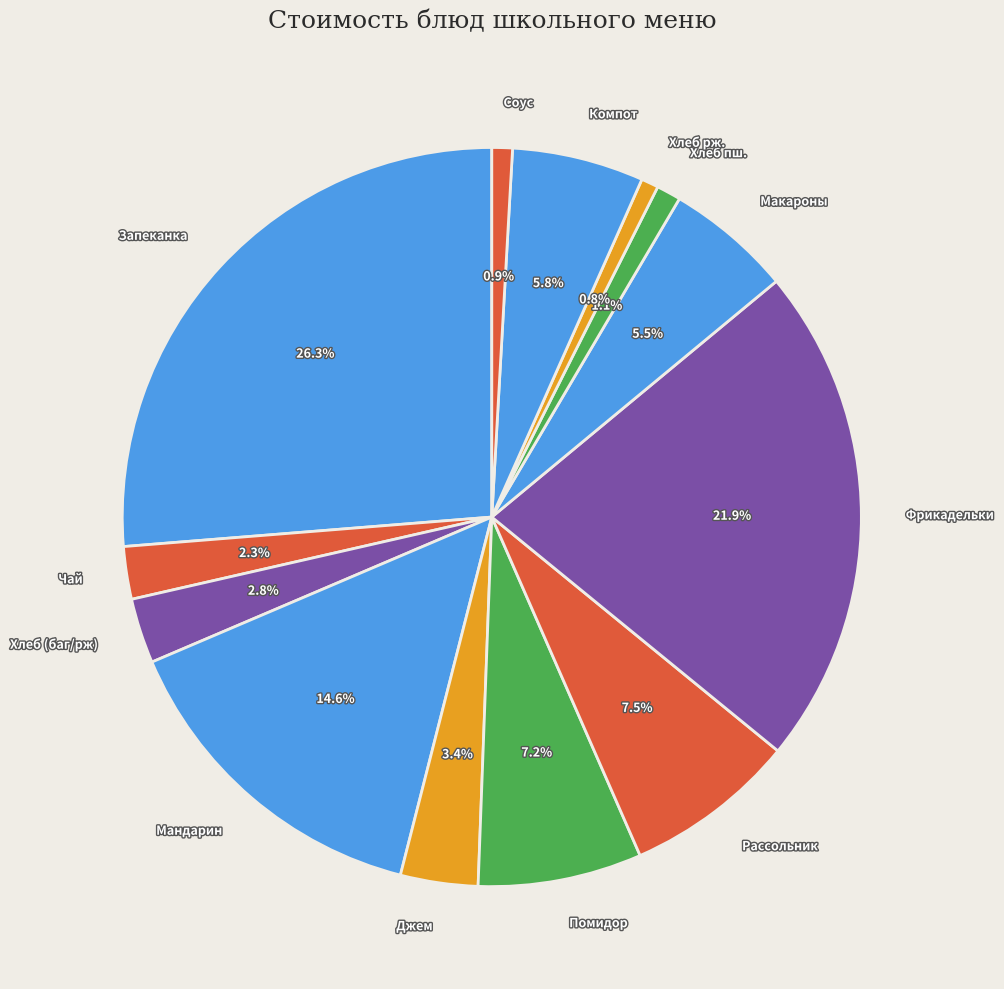

Does any single category account for the majority?

No